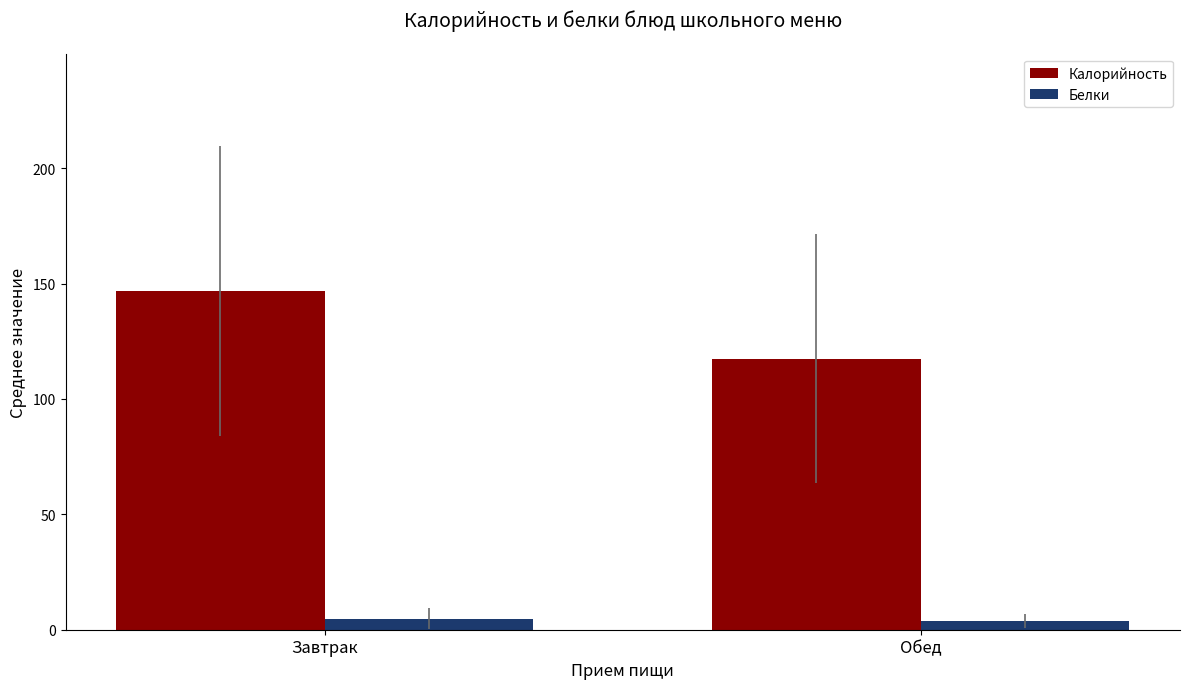

Is it true that Калорийность equals 146.9 at Завтрак?

True